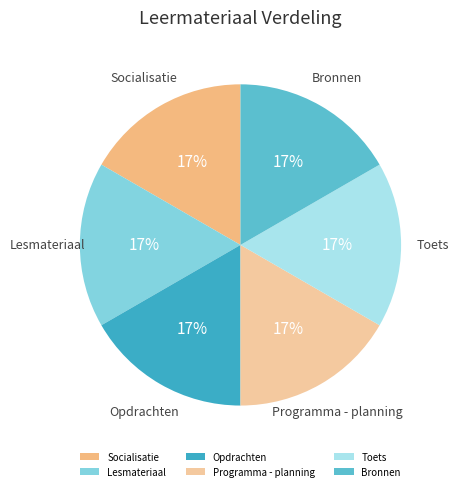

To the nearest percent, what is the combined percentage of Programma - planning and Bronnen?

33%